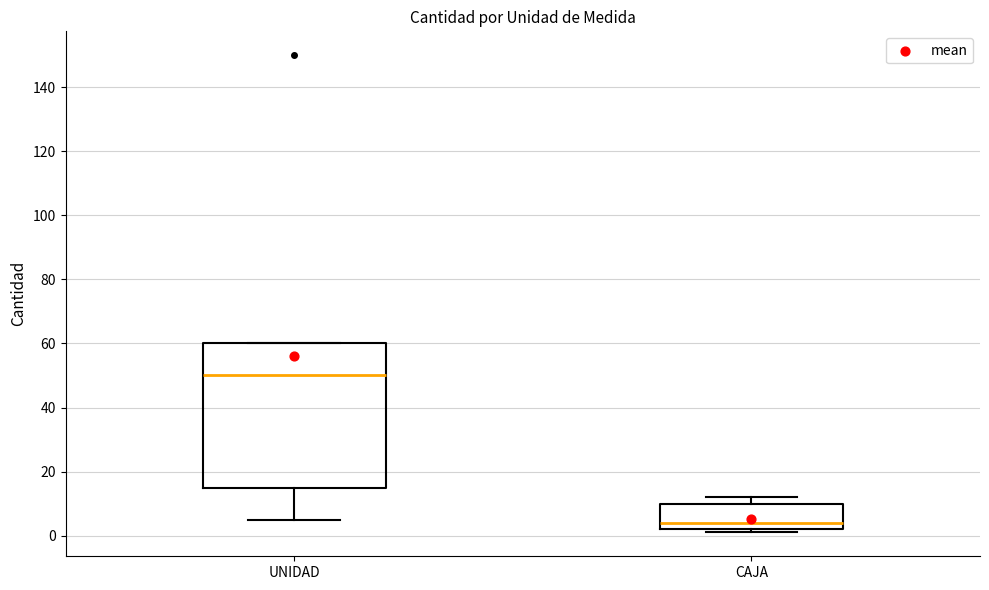

Reading left to right, read every box against the y-axis: the position of its median line, the range the box covers, and the ends of its whiskers. The values are not printed on the chart, so give them approximately, as read against the axis.

UNIDAD: median 50, box 16 to 60, whiskers 6 to 60
CAJA: median 4, box 2 to 10, whiskers 2 (just below the box's lower edge) to 12